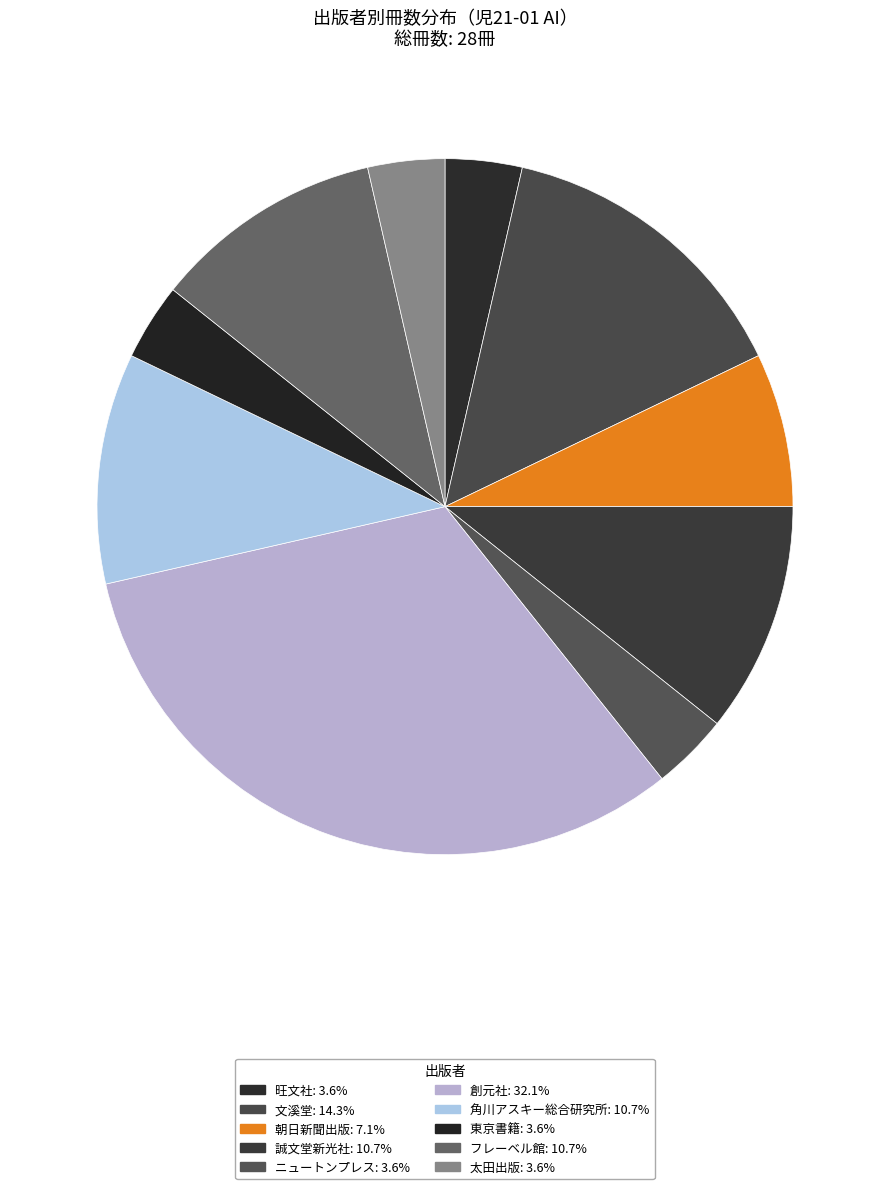

Count the number of slices in the pie.

10